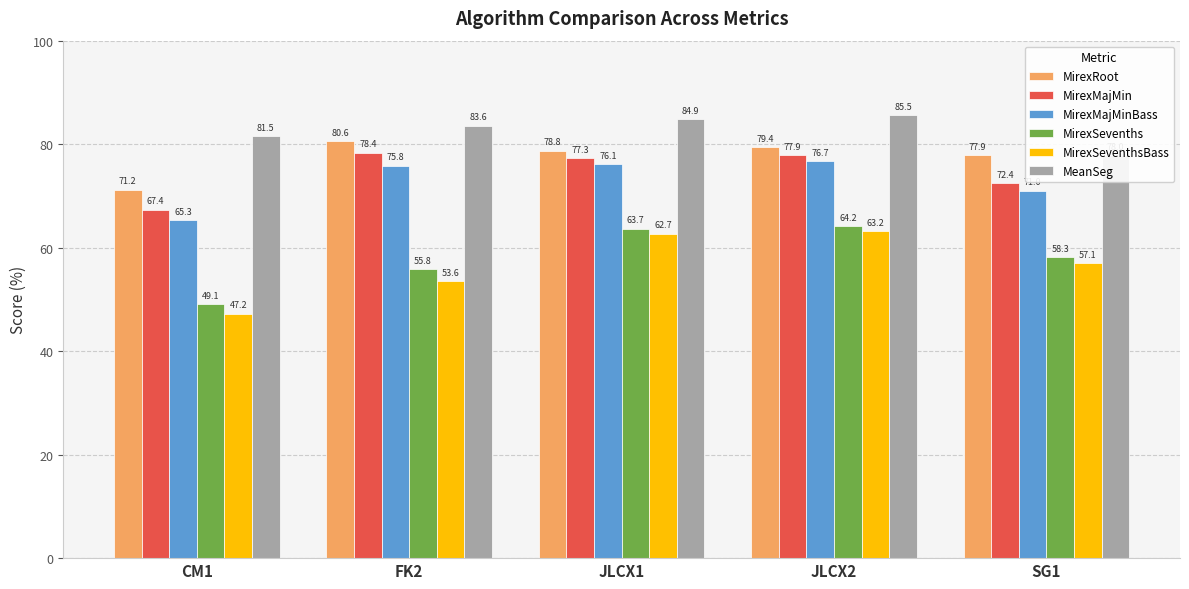

The value of MirexMajMinBass at JLCX1 is 76.1. True or false?

True